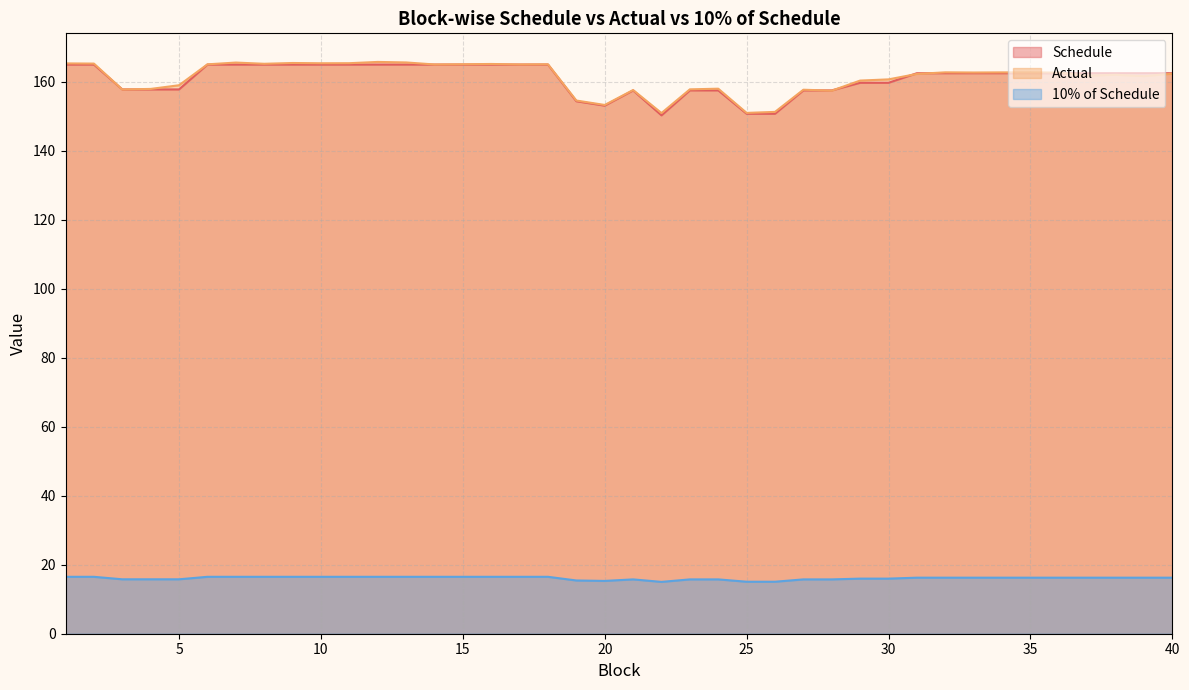

Reading left to right, what are all the values shown in this chart?

Schedule: 1=165.0	2=165.0	3=157.8	4=157.8	5=157.8	6=165.0	7=165.0	8=165.0	9=165.0	10=165.0	11=165.0	12=165.0	13=165.0	14=165.0	15=165.0	16=165.0	17=165.0	18=165.0	19=154.3	20=153.1	21=157.5	22=150.3	23=157.5	24=157.5	25=150.7	26=150.7	27=157.5	28=157.5	29=159.7	30=159.7	31=162.5	32=162.5	33=162.5	34=162.5	35=162.5	36=162.5	37=162.5	38=162.5	39=162.5	40=162.5
Actual: 1=165.3	2=165.3	3=157.8	4=157.9	5=159.0	6=165.0	7=165.6	8=165.2	9=165.4	10=165.4	11=165.4	12=165.7	13=165.6	14=165.0	15=165.1	16=165.2	17=165.0	18=165.1	19=154.6	20=153.3	21=157.6	22=150.9	23=157.8	24=158.0	25=151.0	26=151.3	27=157.7	28=157.4	29=160.3	30=160.7	31=162.3	32=162.7	33=162.7	34=162.7	35=162.7	36=162.7	37=161.8	38=162.0	39=161.6	40=162.3
10% of Schedule: 1=16.5	2=16.5	3=15.8	4=15.8	5=15.8	6=16.5	7=16.5	8=16.5	9=16.5	10=16.5	11=16.5	12=16.5	13=16.5	14=16.5	15=16.5	16=16.5	17=16.5	18=16.5	19=15.4	20=15.3	21=15.7	22=15.0	23=15.7	24=15.7	25=15.1	26=15.1	27=15.7	28=15.7	29=16.0	30=16.0	31=16.2	32=16.2	33=16.2	34=16.2	35=16.2	36=16.2	37=16.2	38=16.2	39=16.2	40=16.2